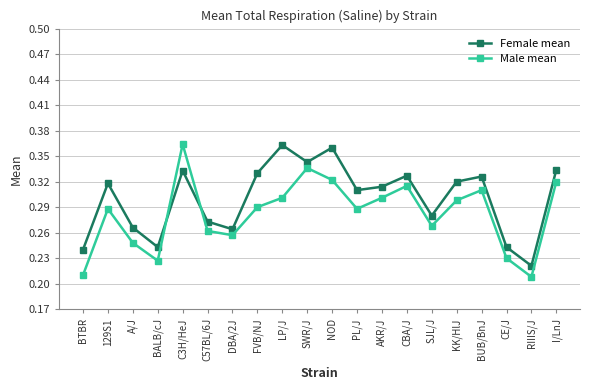

In Male mean, how many points are lower than both neighbors (excluding endpoints)?

5